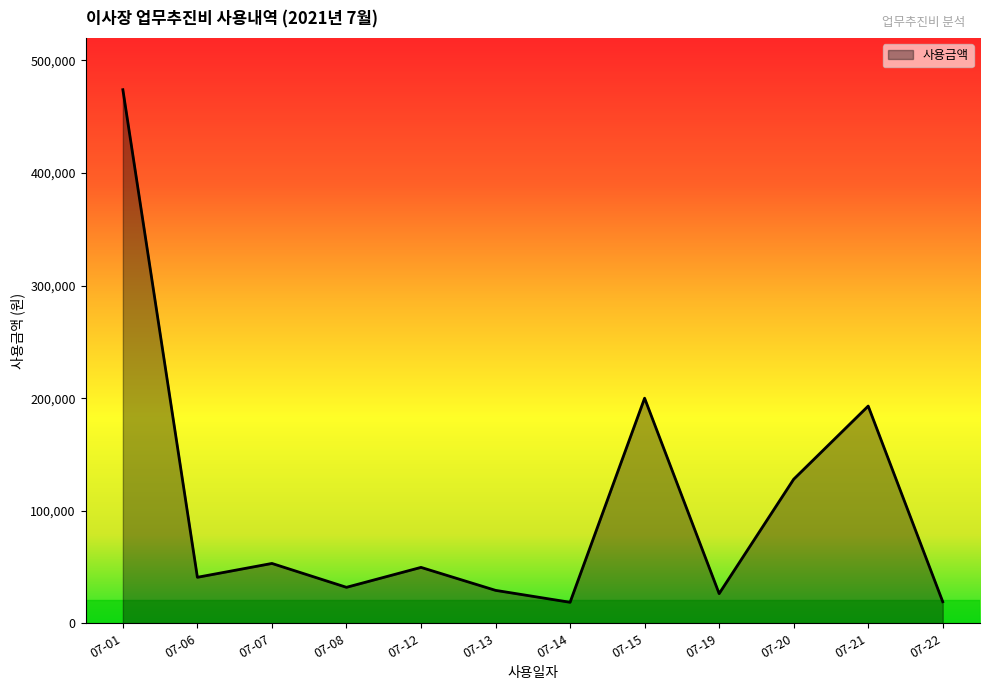

What is the smallest value displayed?

18700